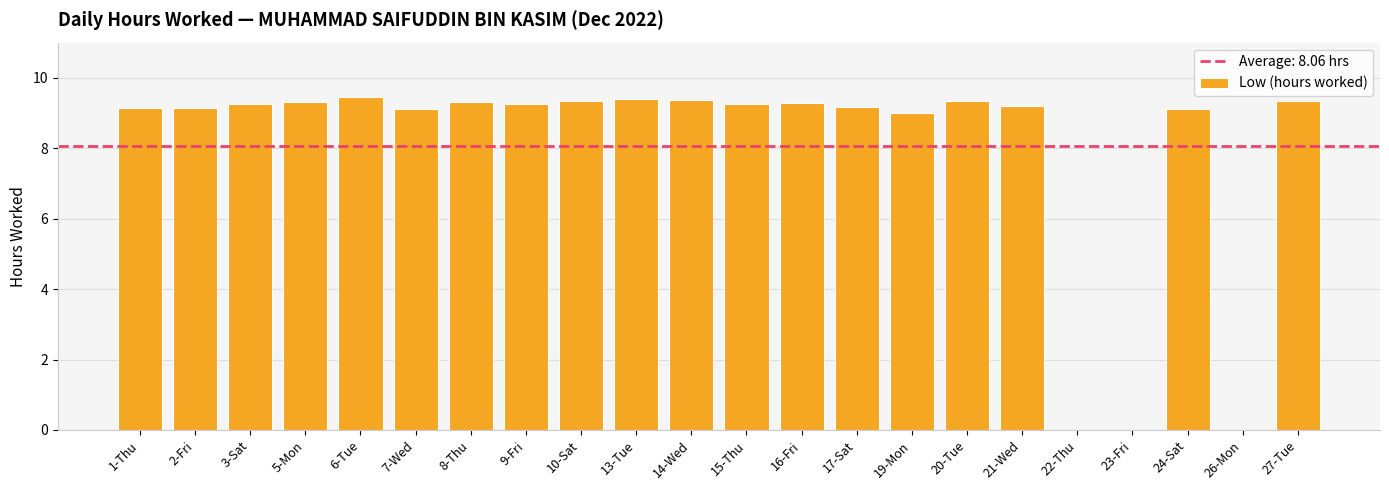

What is the maximum value shown in the chart?

9.5